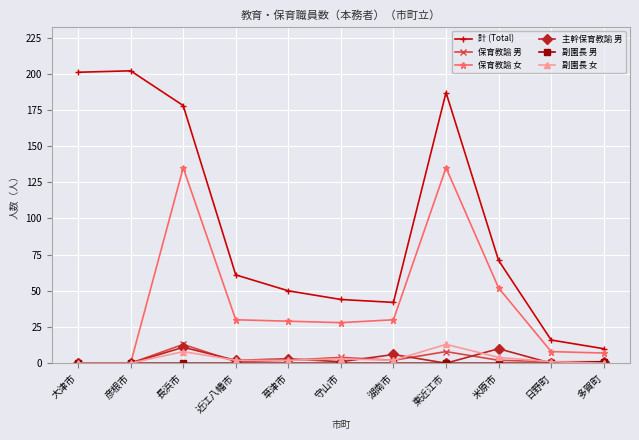

What is the label of the 7th point from the right?

草津市